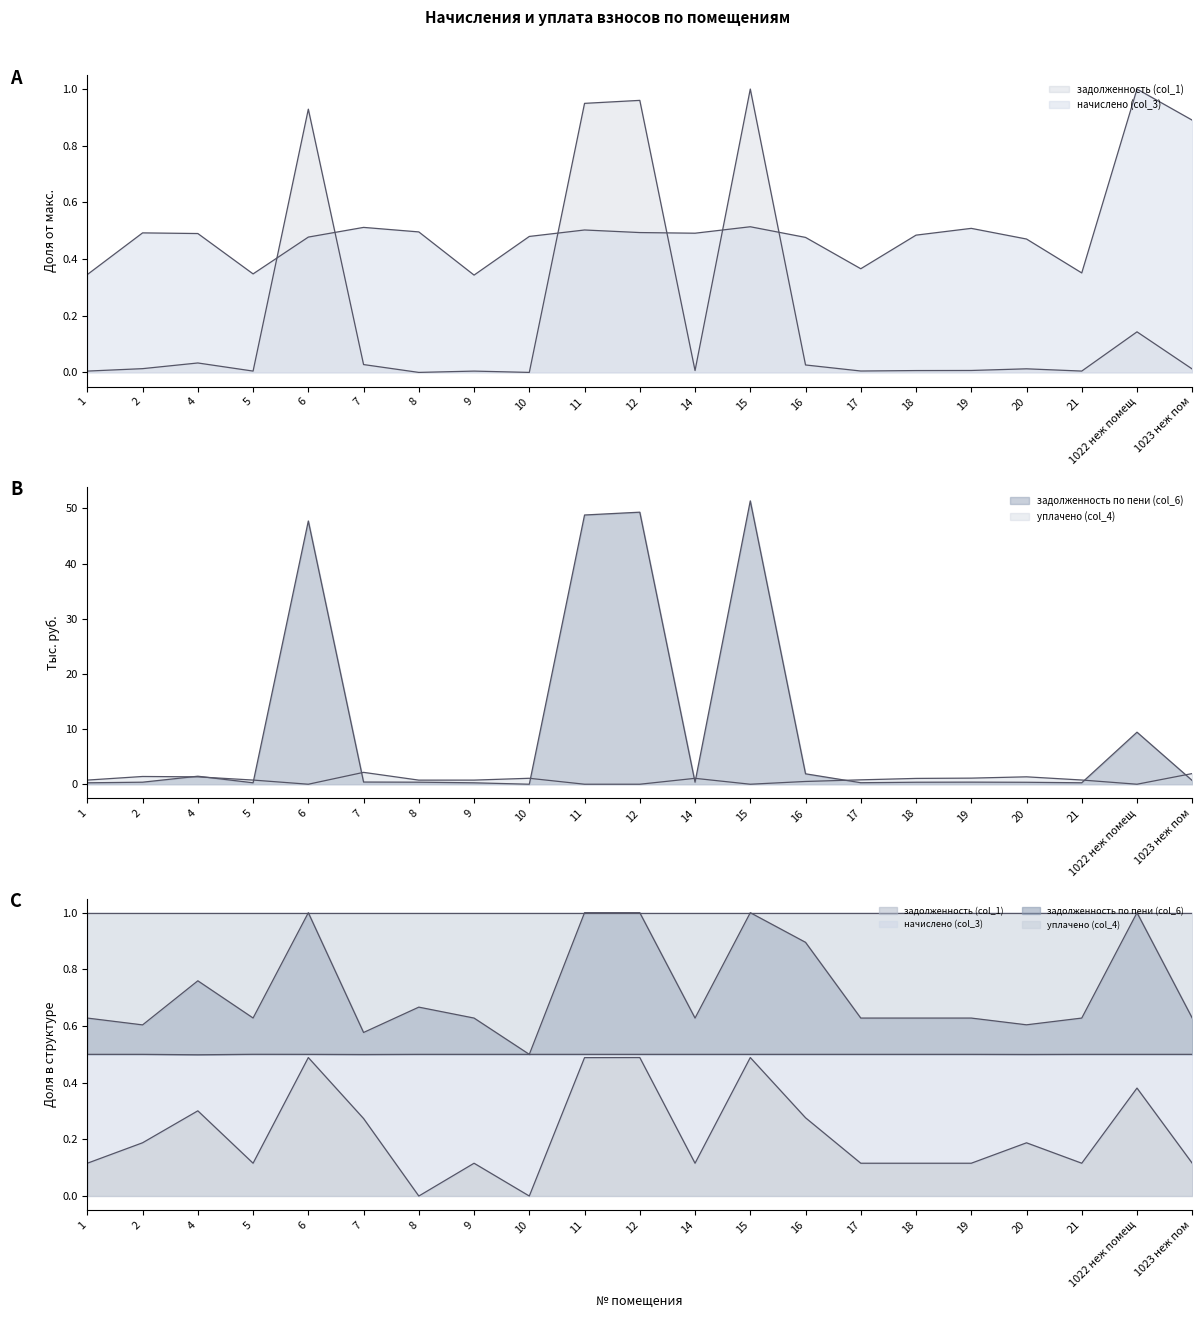

How many interior local valleys does the начислено (col_3) series have?

5